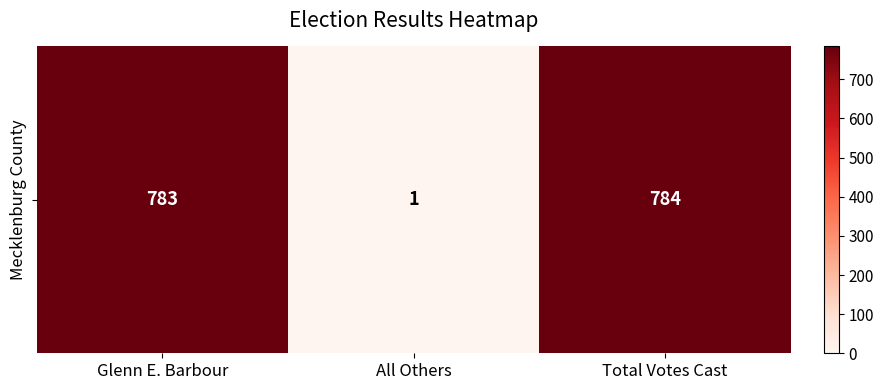

What is the difference between the maximum and second lowest values?

1